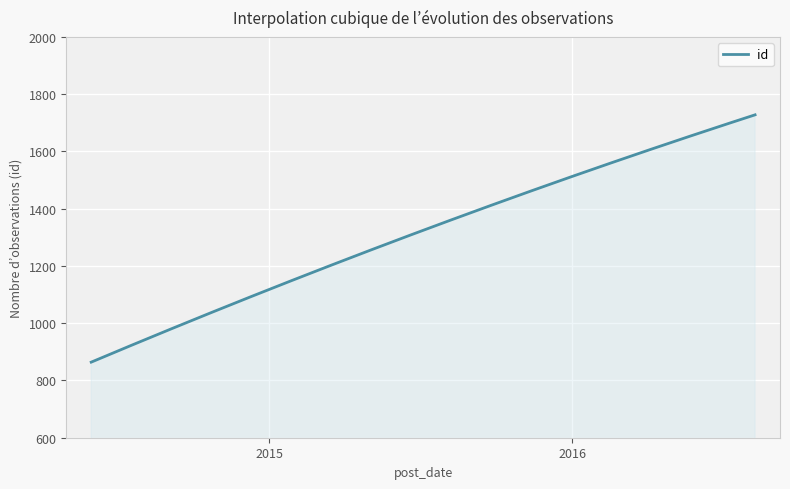

What is the greatest value displayed?

1728.0